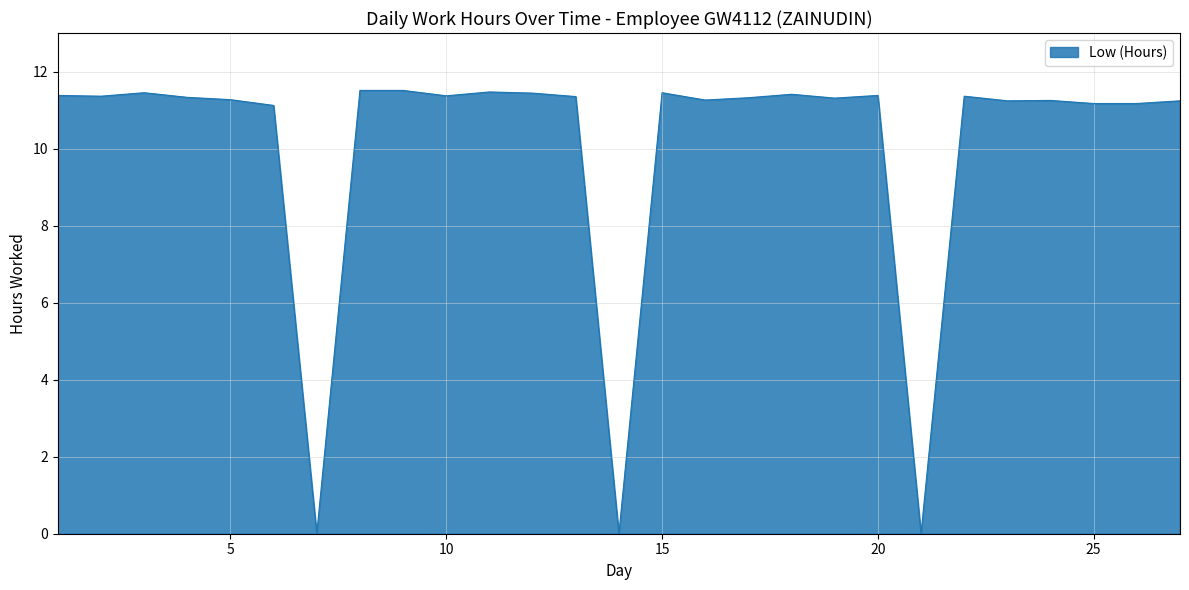

What is the difference between the maximum and minimum values?

11.5